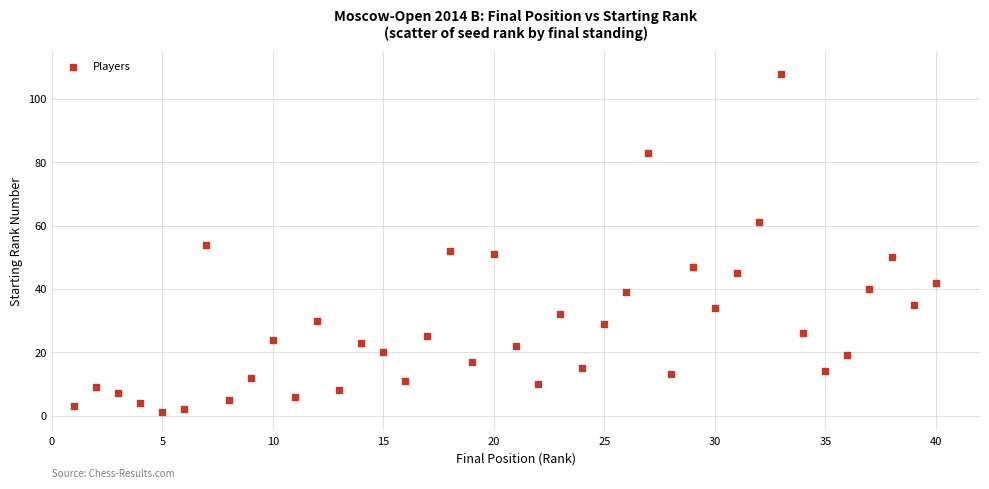

What is the range of Y values (max minus min)?

107